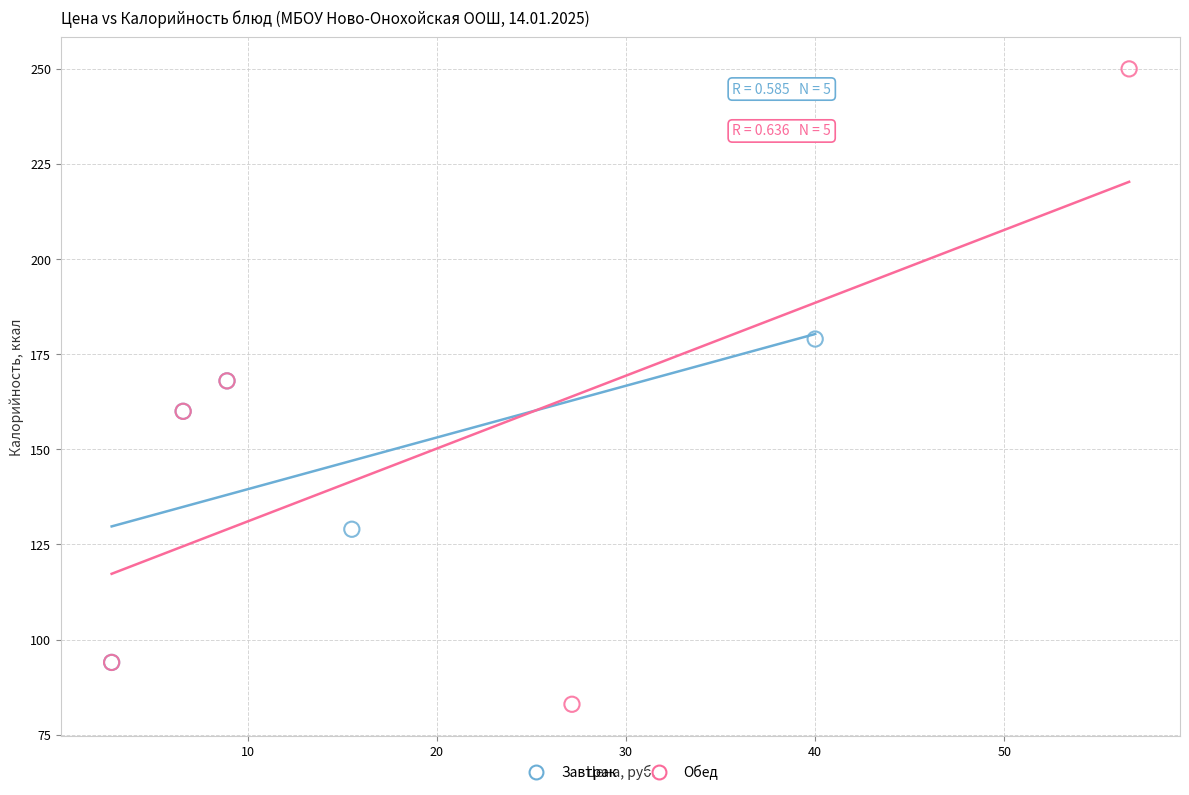

Which series has the largest Y range (max minus min)?

Обед